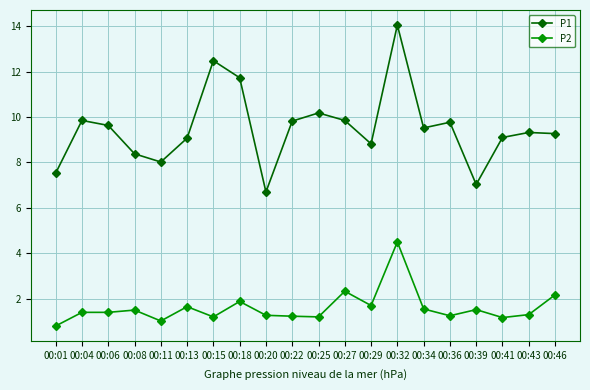

What is the value of the P2 point at the 1st from the left?

0.8